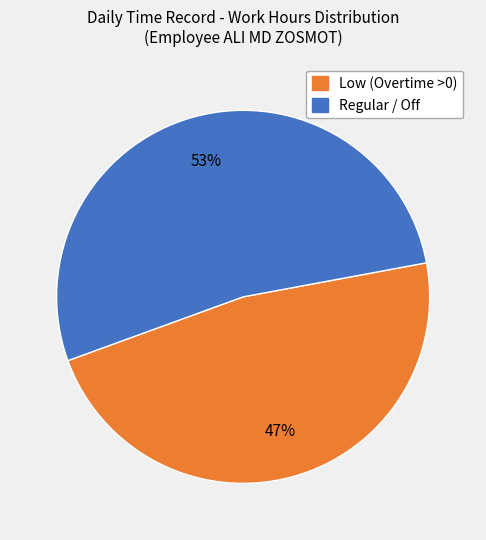

To the nearest percent, what is the average slice percentage?

50%